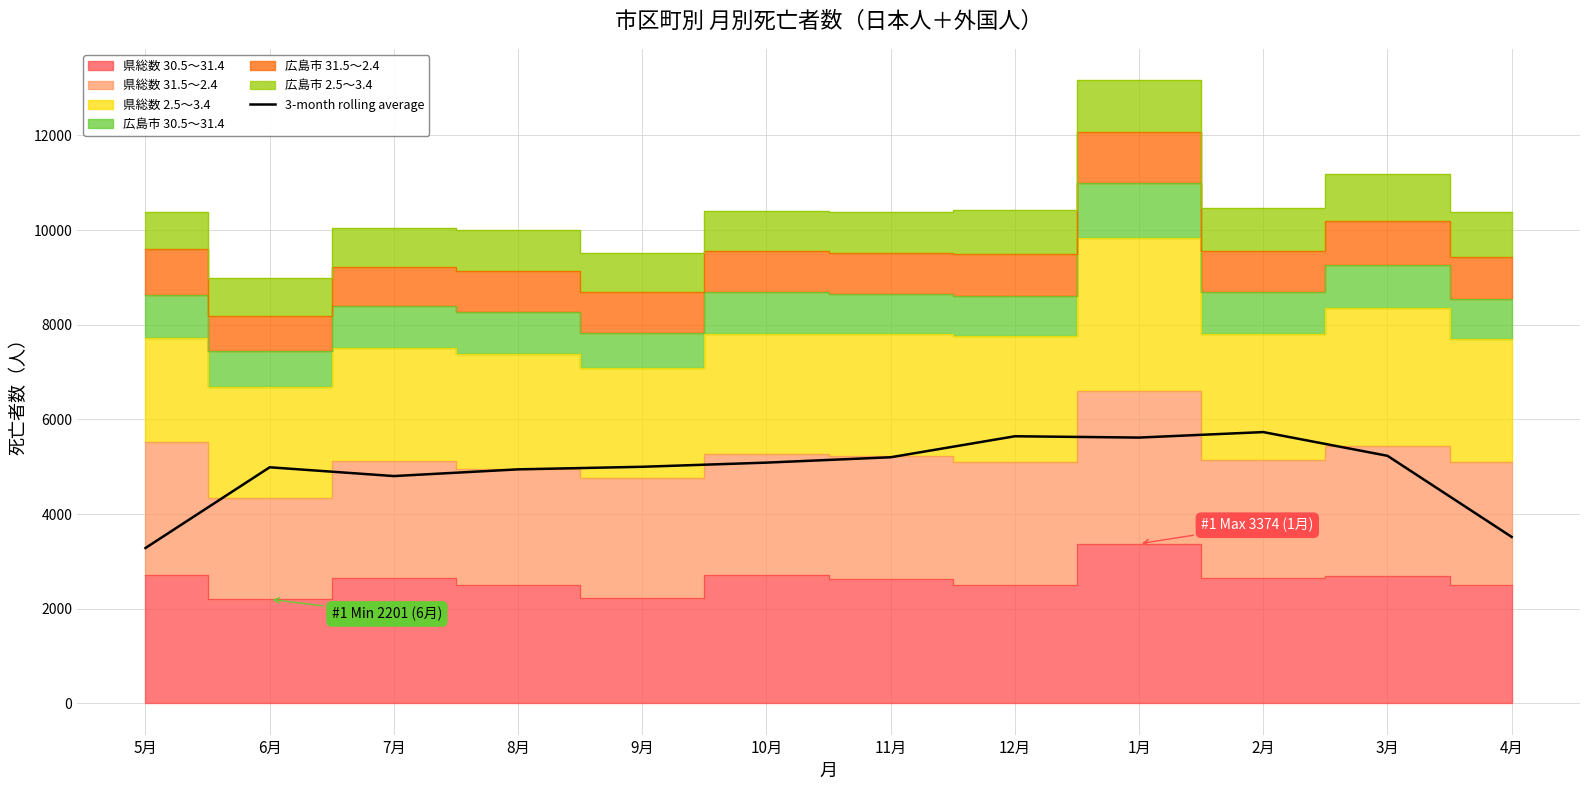

The chart shows a value of 3283.7 at 5月. True or false?

True